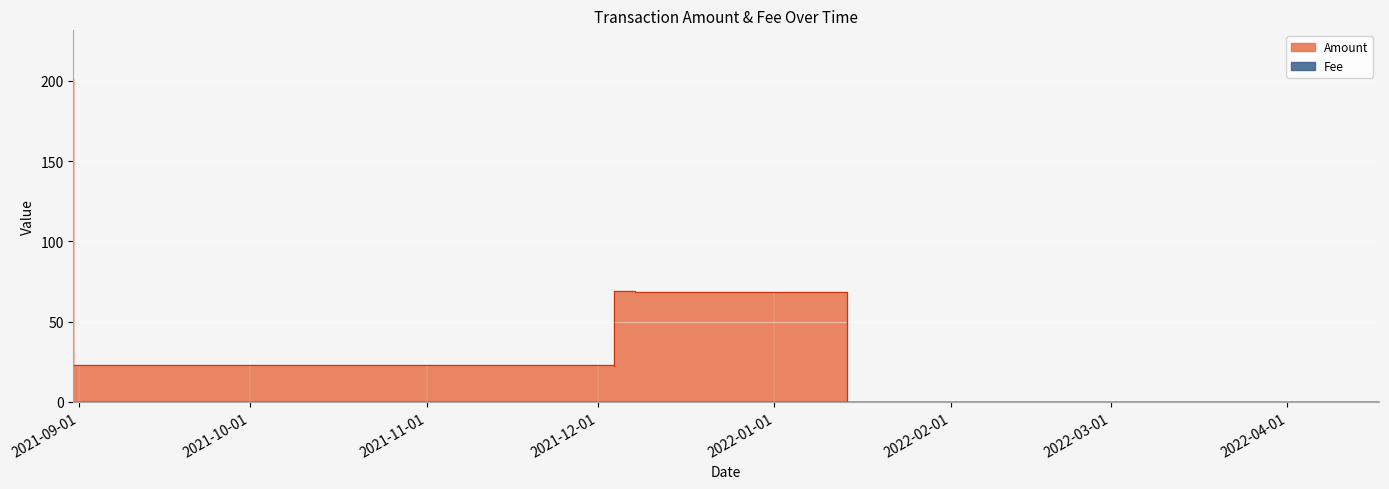

Where do Amount and Fee first cross each other?

2022-01-13 16:51:00 and 2022-04-17 01:45:00